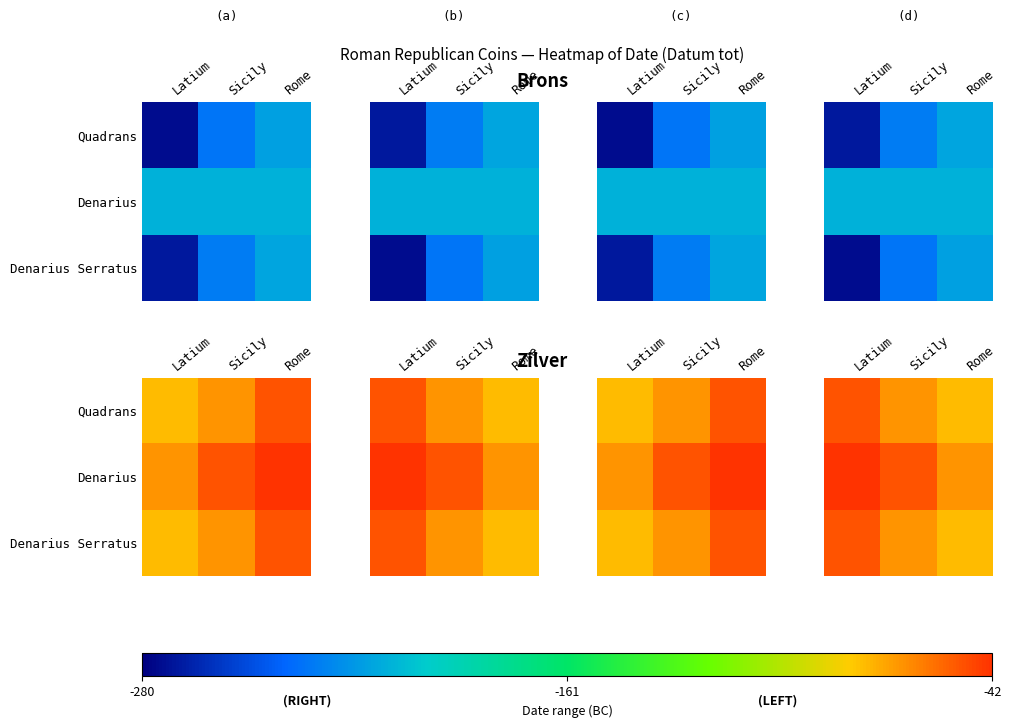

What is the highest value of the Quadrans series?

-51